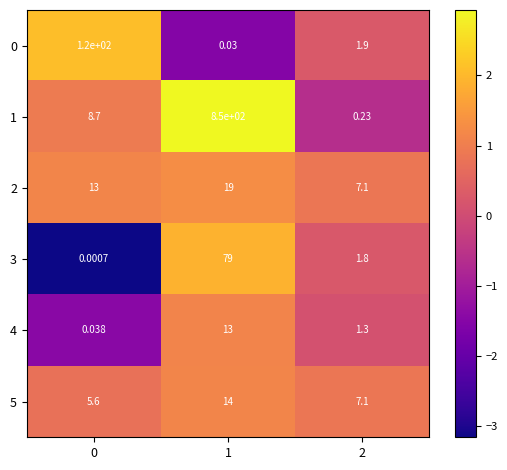

Is the value of 1 at 2 greater than the value of 2 at 0?

No